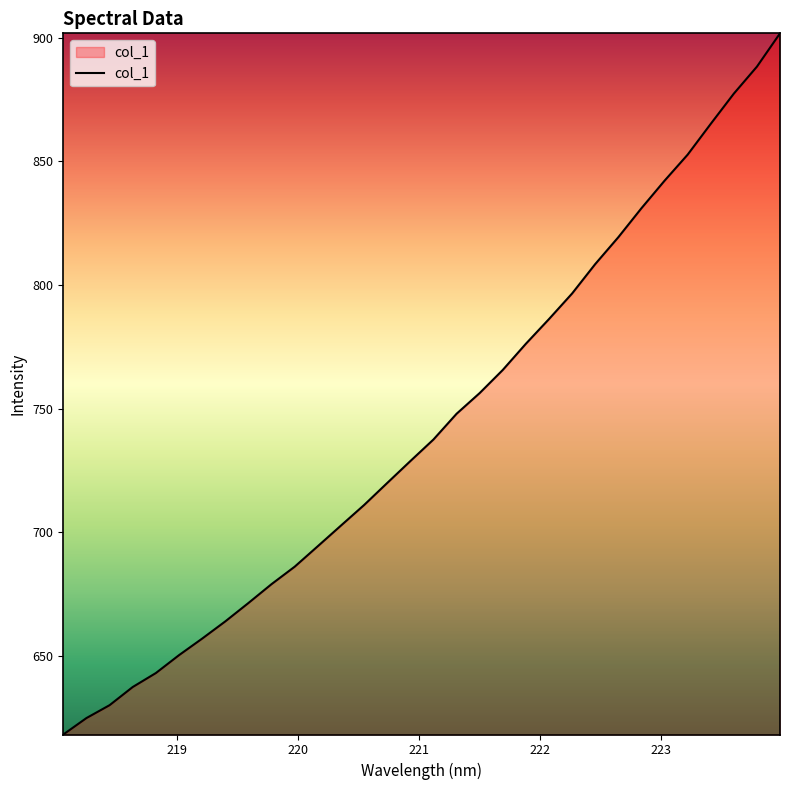

What is the minimum value shown in the chart?

618.3